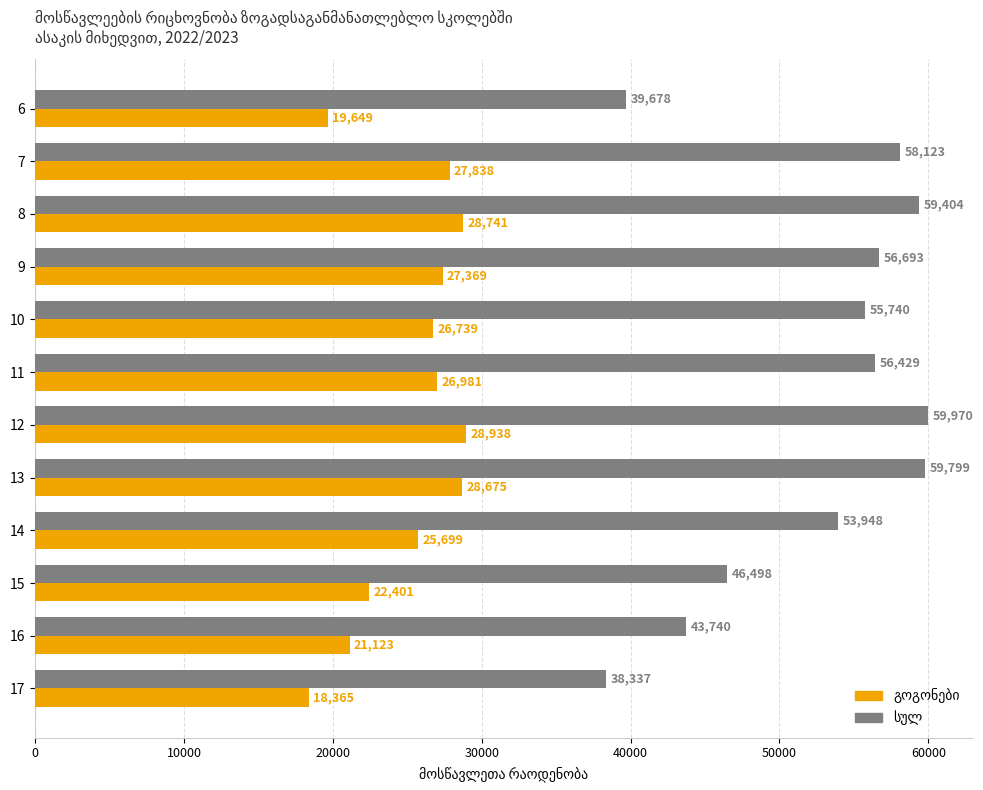

What is the difference between the highest and lowest values at 15?

24097